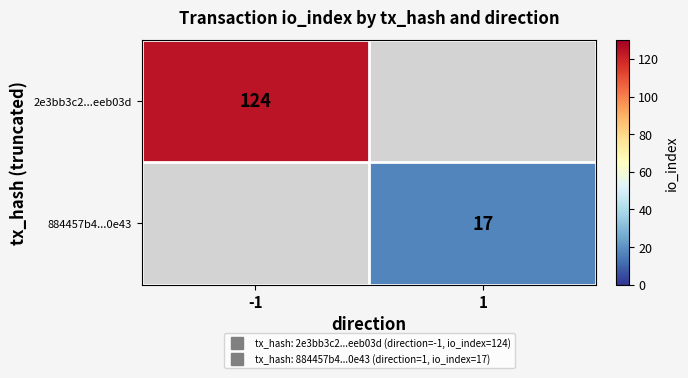

Which category has the highest value across all series?

-1